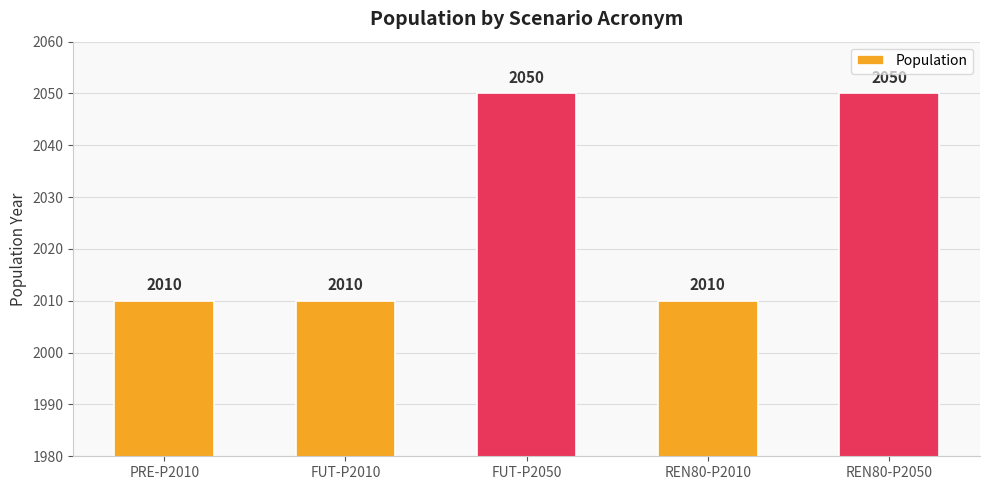

What is the difference between the values at REN80-P2010 and REN80-P2050?

40